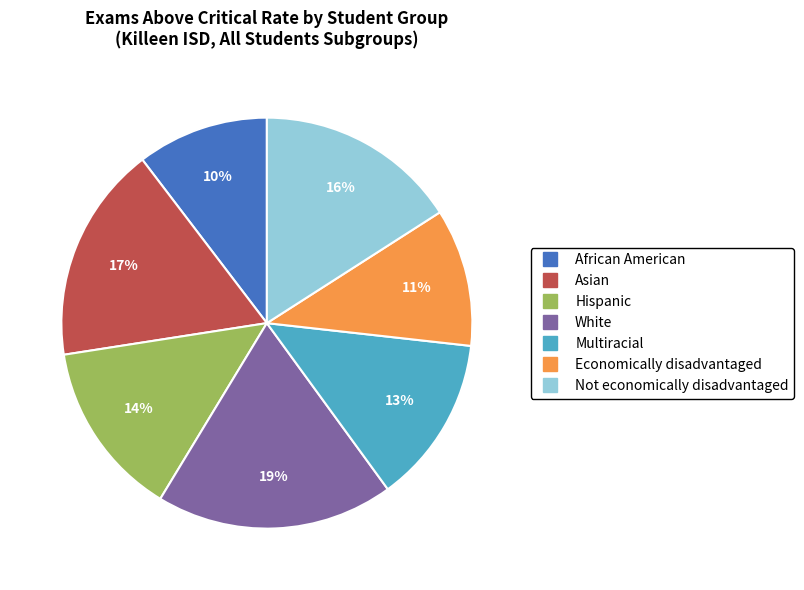

How many segments does this pie chart have?

7